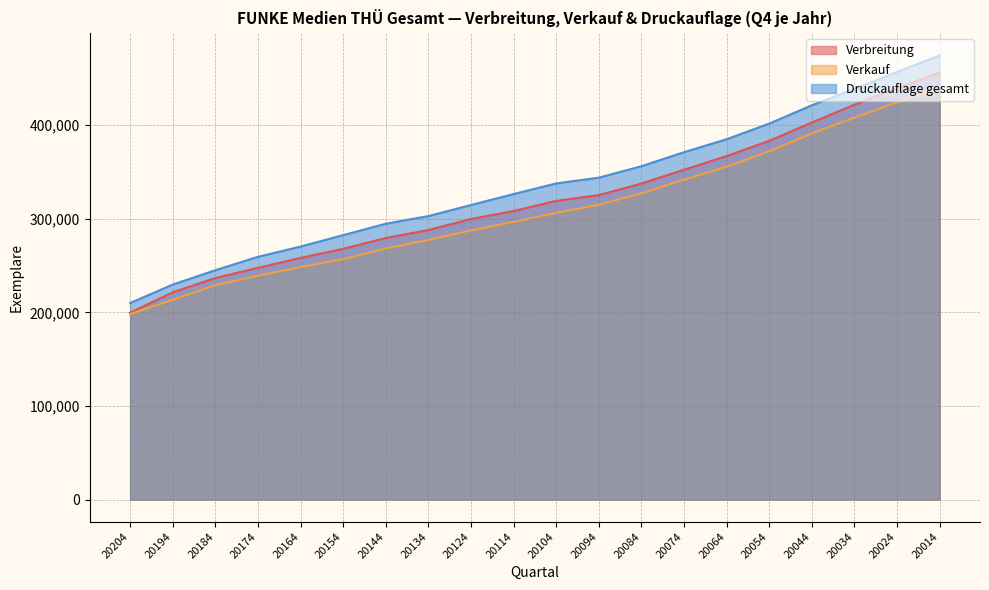

Which has a higher value, 20104 or 20164?

20104